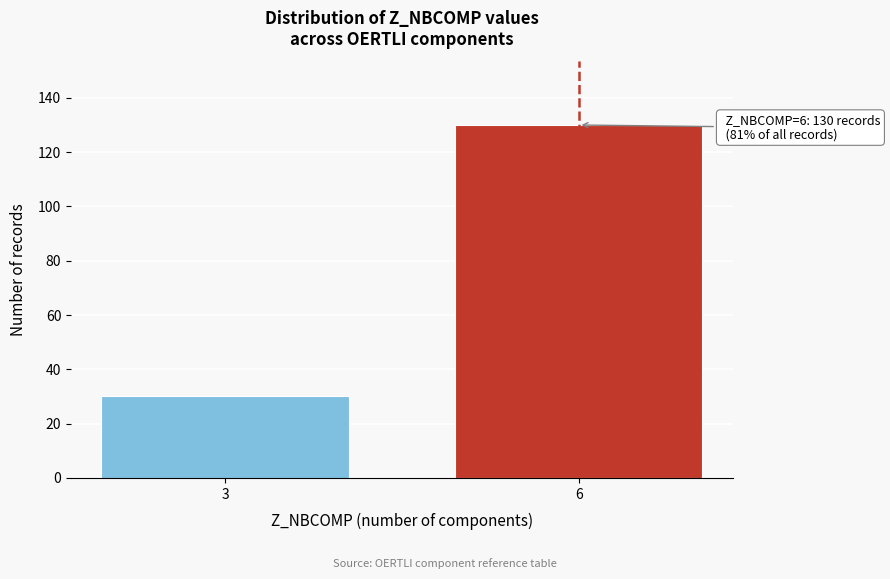

Reading right to left, transcribe all the data shown in this chart.

130	30